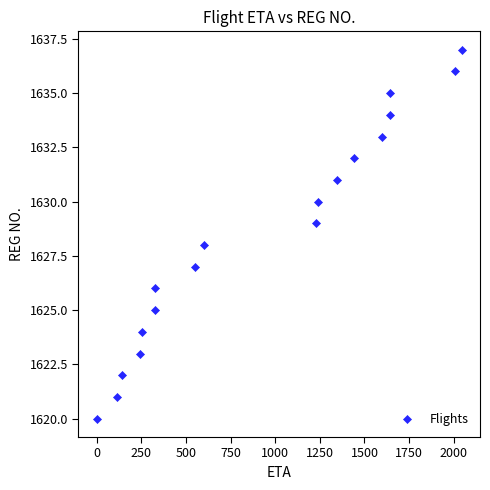

What is the range of Y values (max minus min)?

17